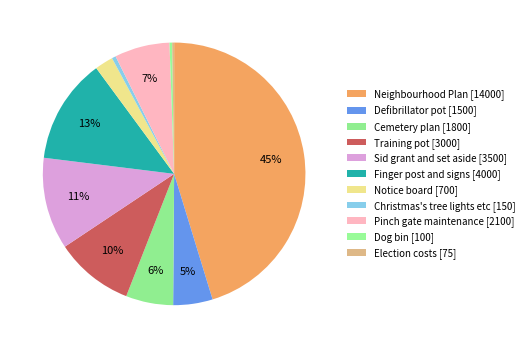

Do Sid grant and set aside and Finger post and signs together represent more than half of the pie?

No